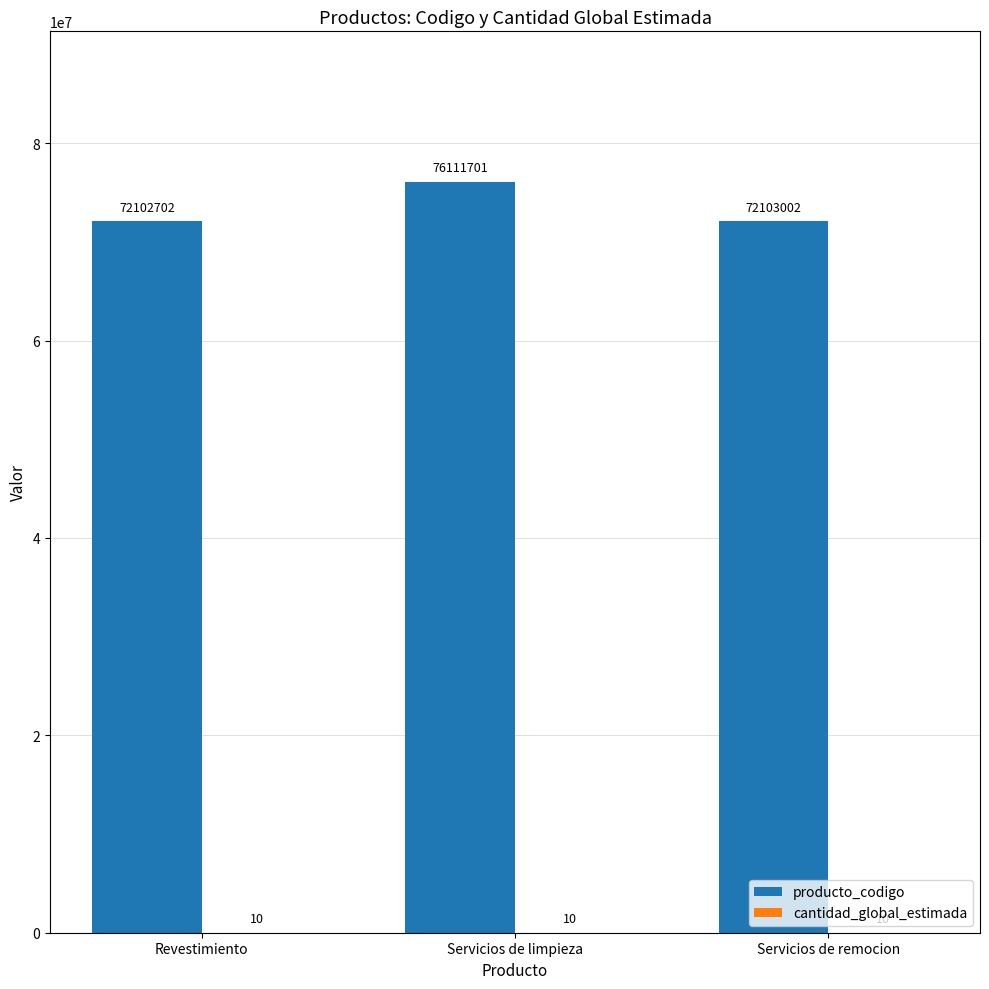

What is the difference between the producto_codigo values at Servicios de limpieza and Servicios de remocion?

4008699